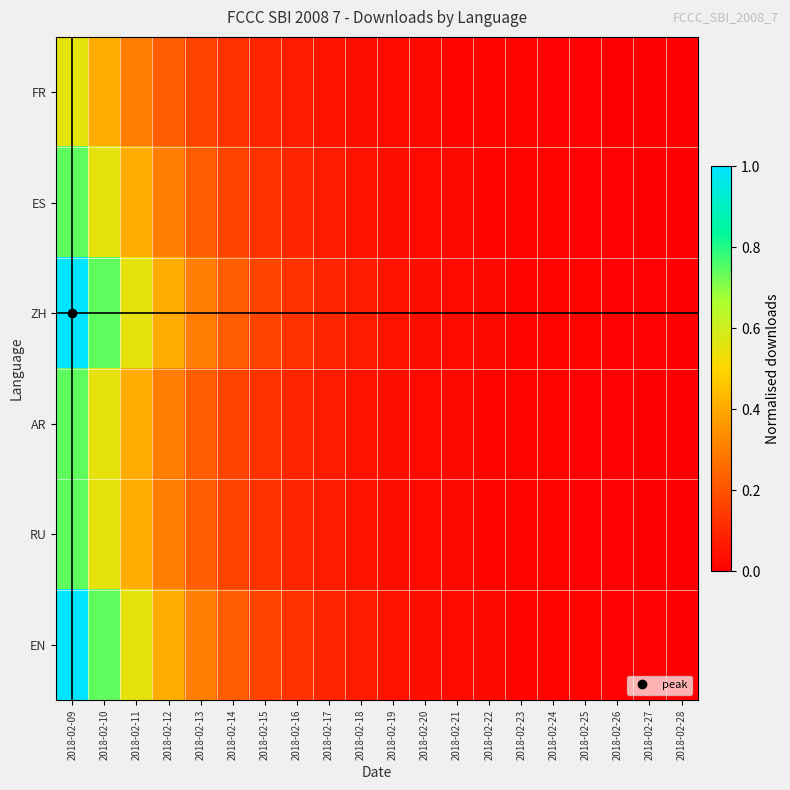

Which series has the largest total across all categories?

ZH